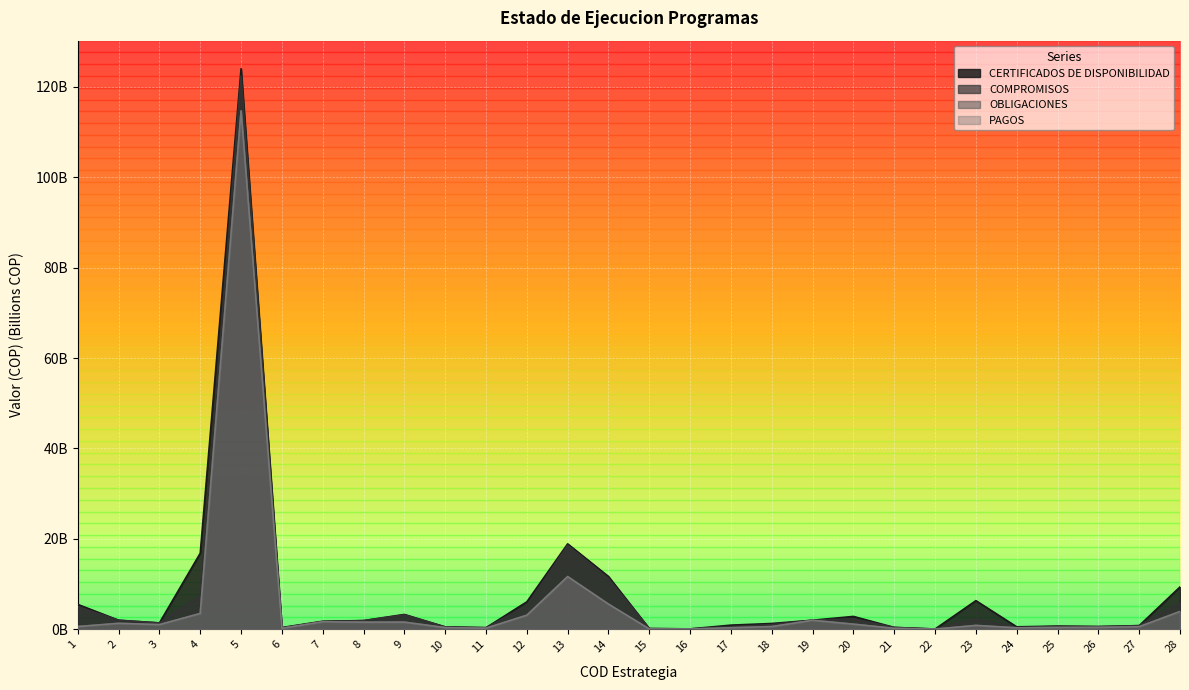

Where is the first local minimum for COMPROMISOS?

3